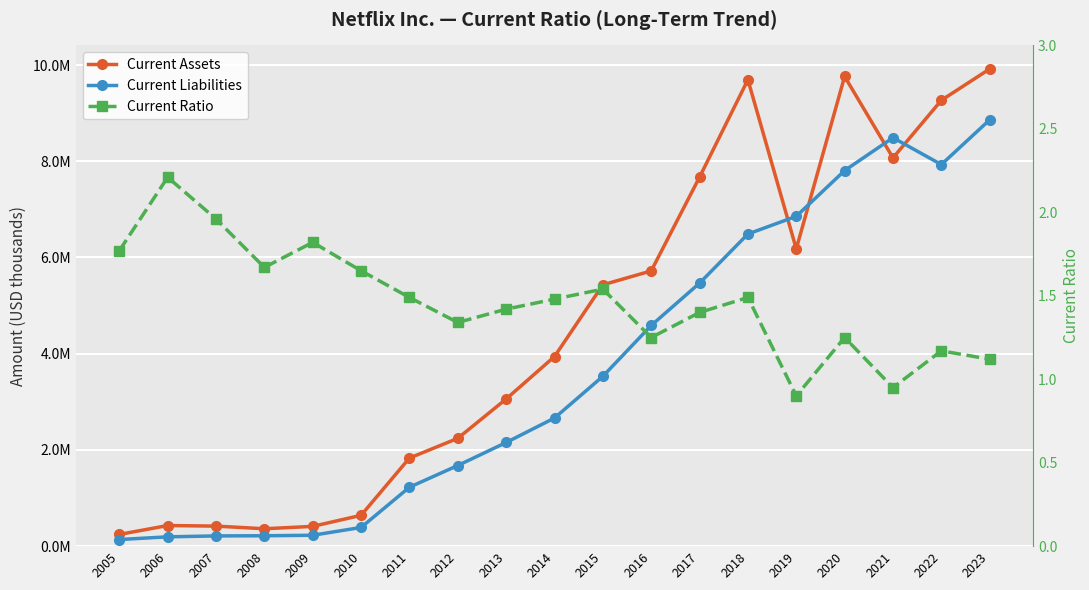

Which series has the largest total across all categories?

Current Assets